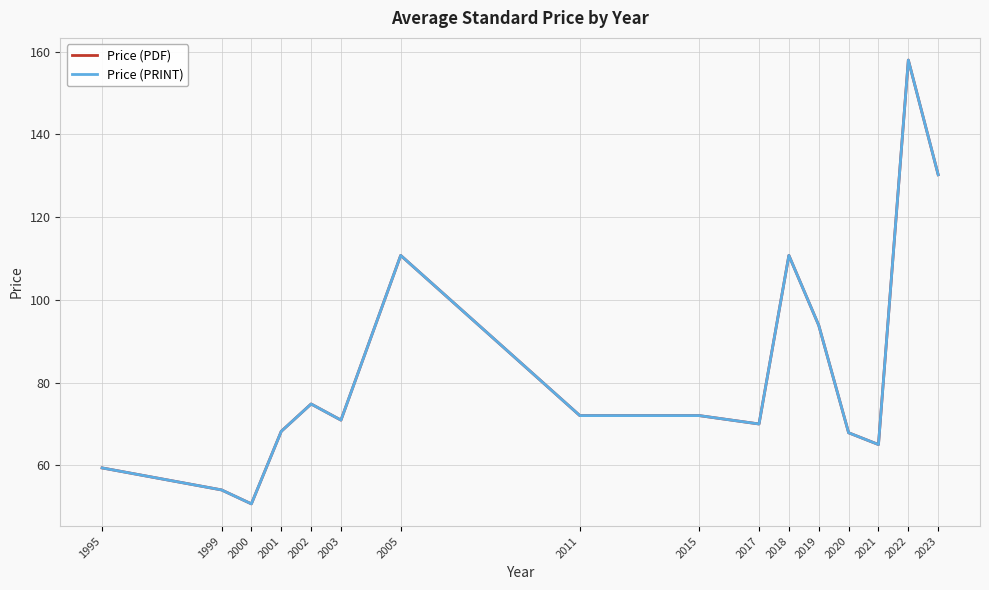

Is this an area chart (filled region under the line)?

No